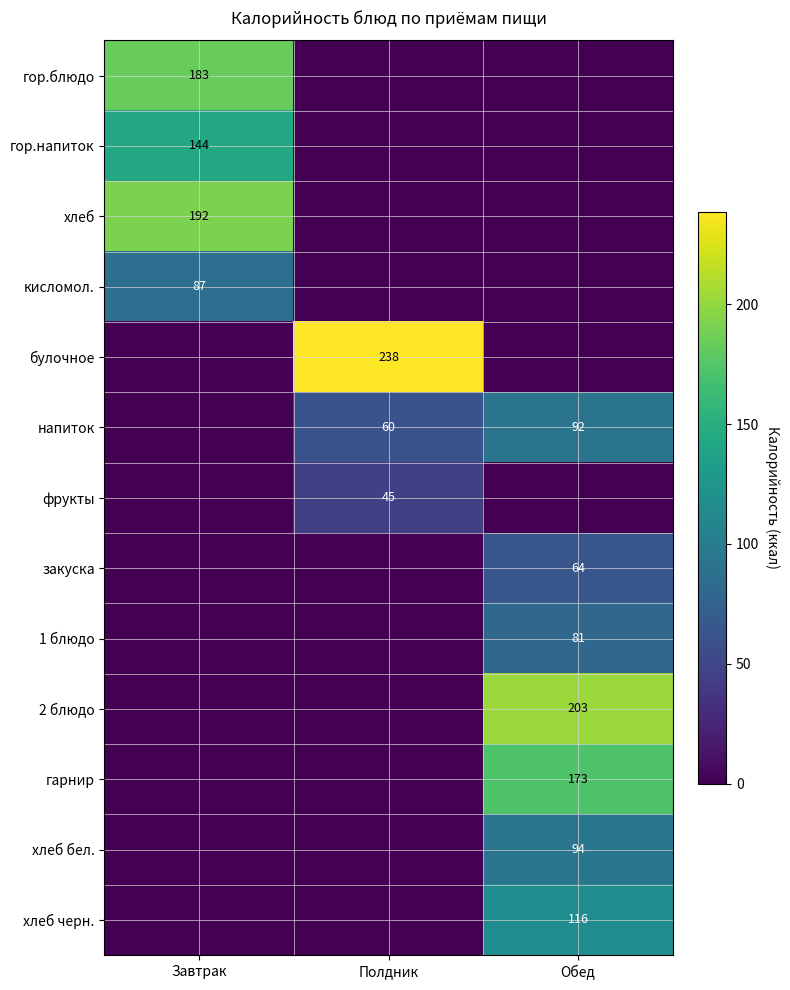

The value of 2 блюдо at Обед is 287. True or false?

False